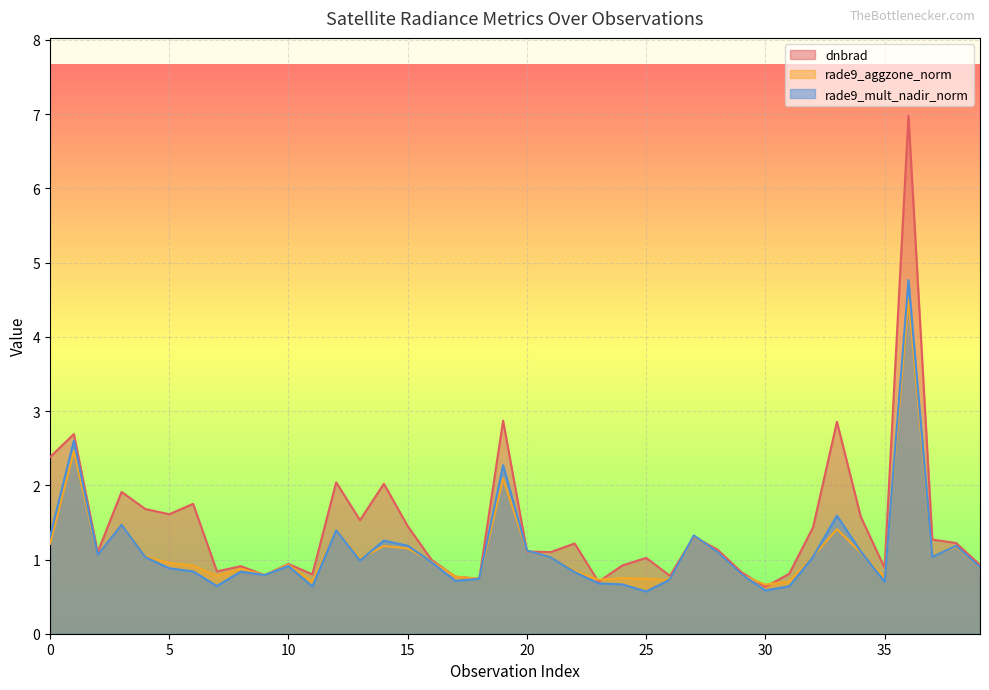

Which series has the largest total across all categories?

dnbrad